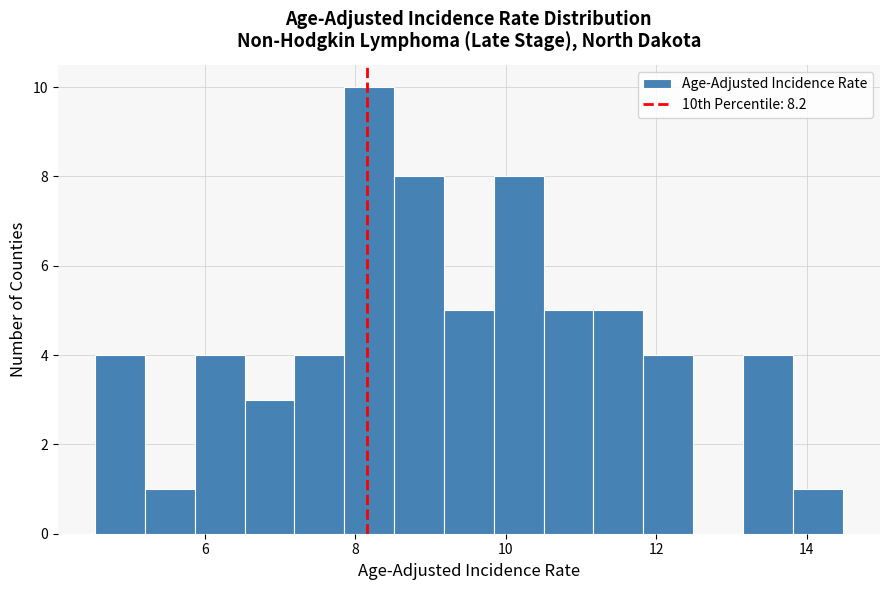

Read against the x-axis, roughly where is the centre of the tallest bar?

8.2